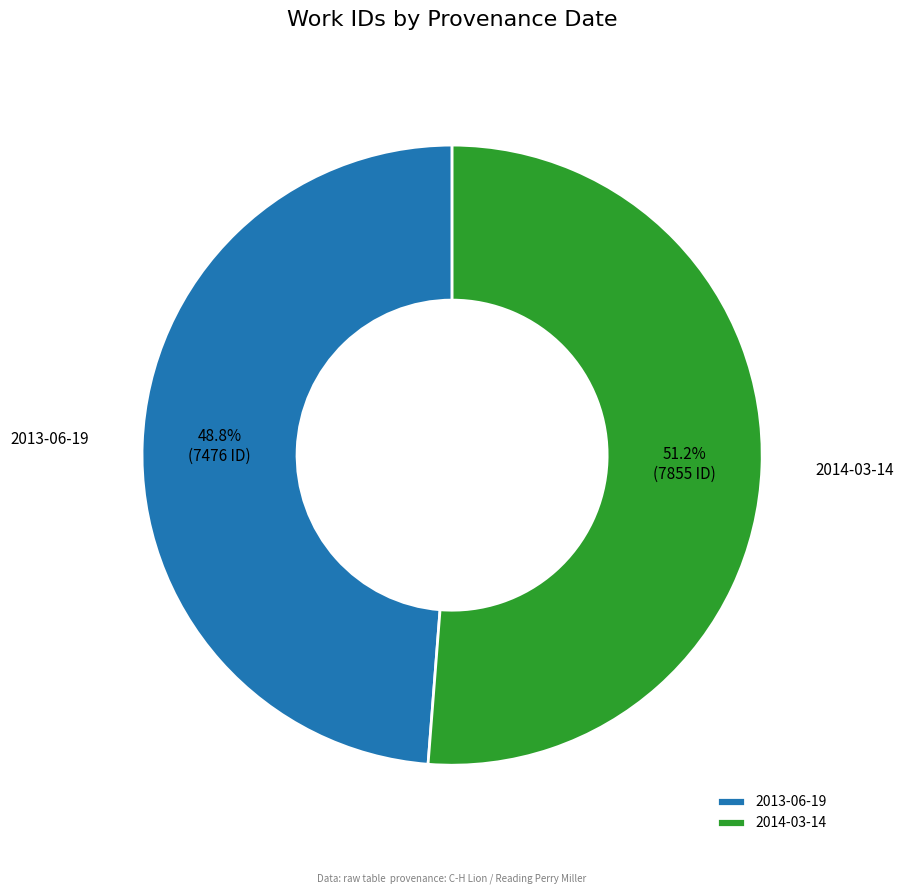

How many slices are in this pie chart?

2